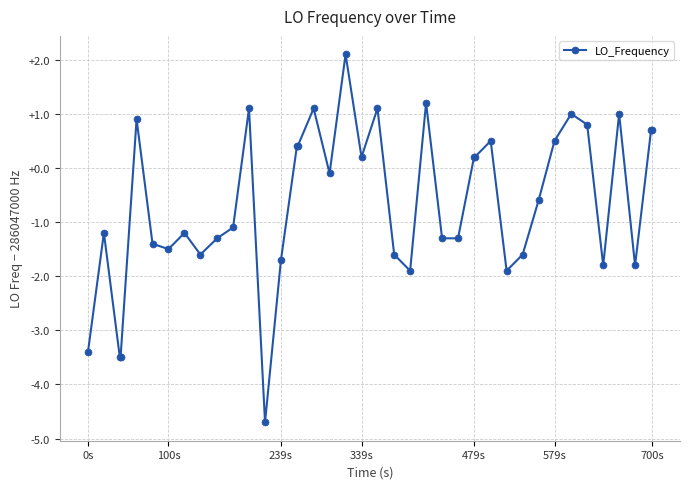

How many values exceed 0?

18